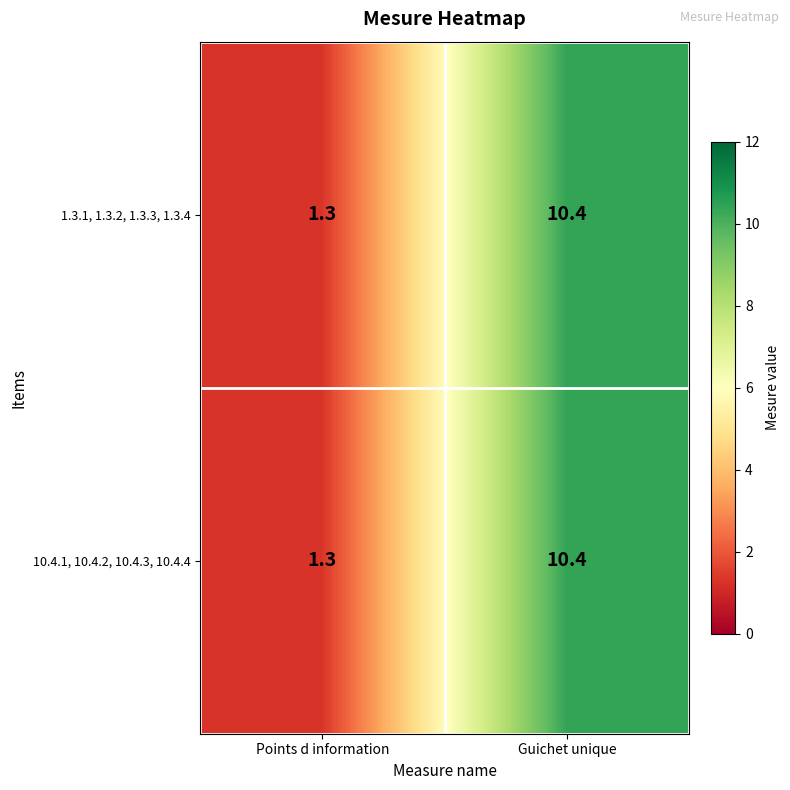

The value of 10.4.1, 10.4.2, 10.4.3, 10.4.4 at Points d information is 1.3. True or false?

True